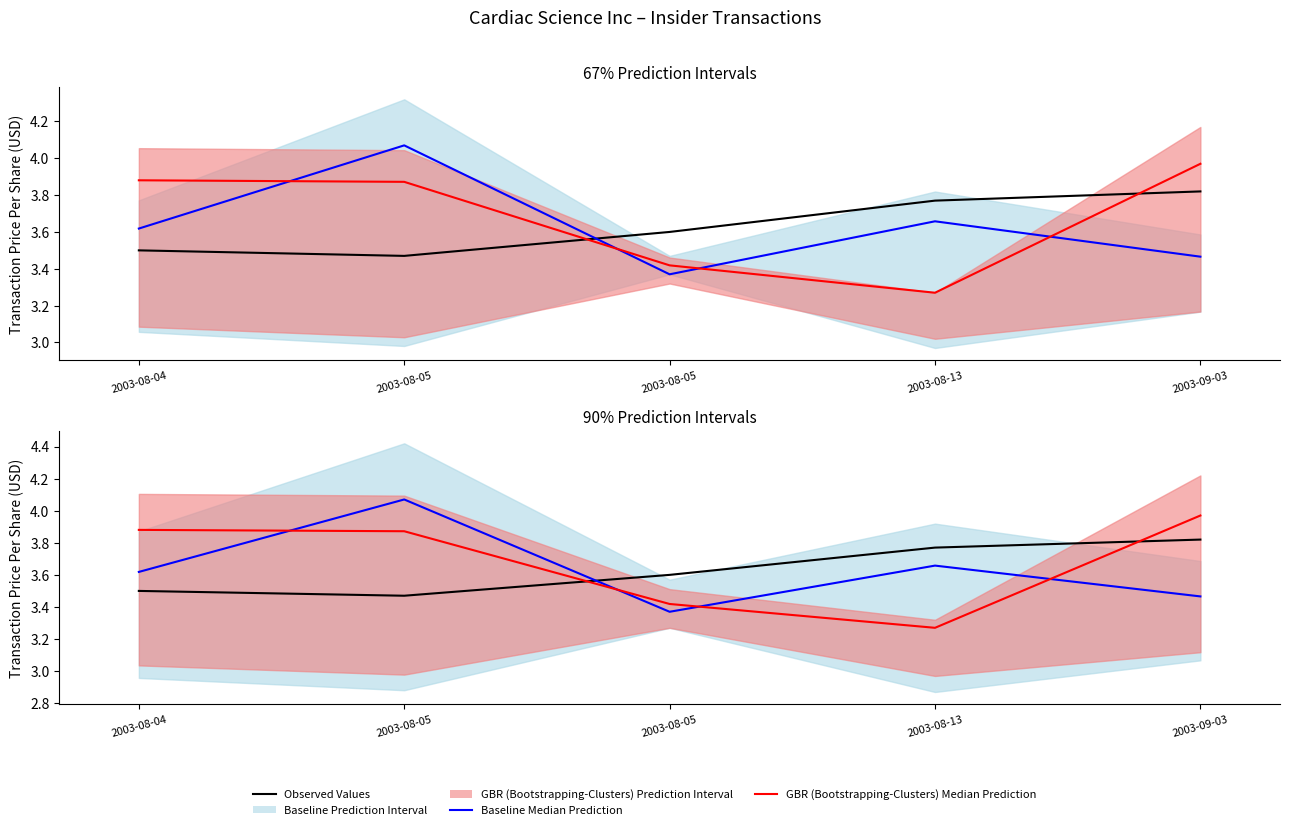

Rank the series by their maximum value, from lowest to highest.

Observed Values, GBR (Bootstrapping-Clusters) Median Prediction, Baseline Median Prediction